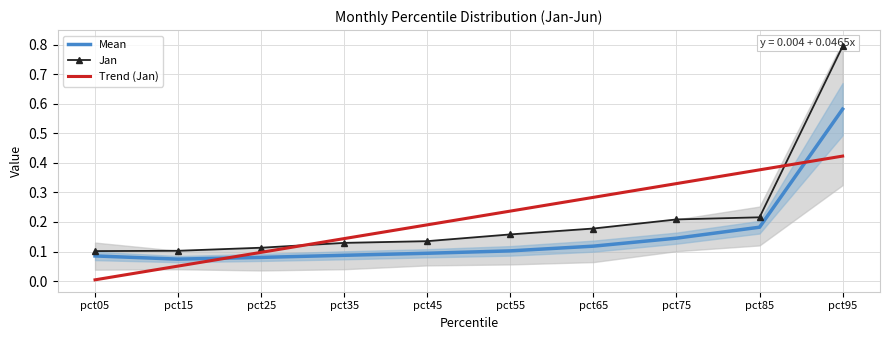

What is the difference between the second highest and minimum values in the Mean series?

0.1